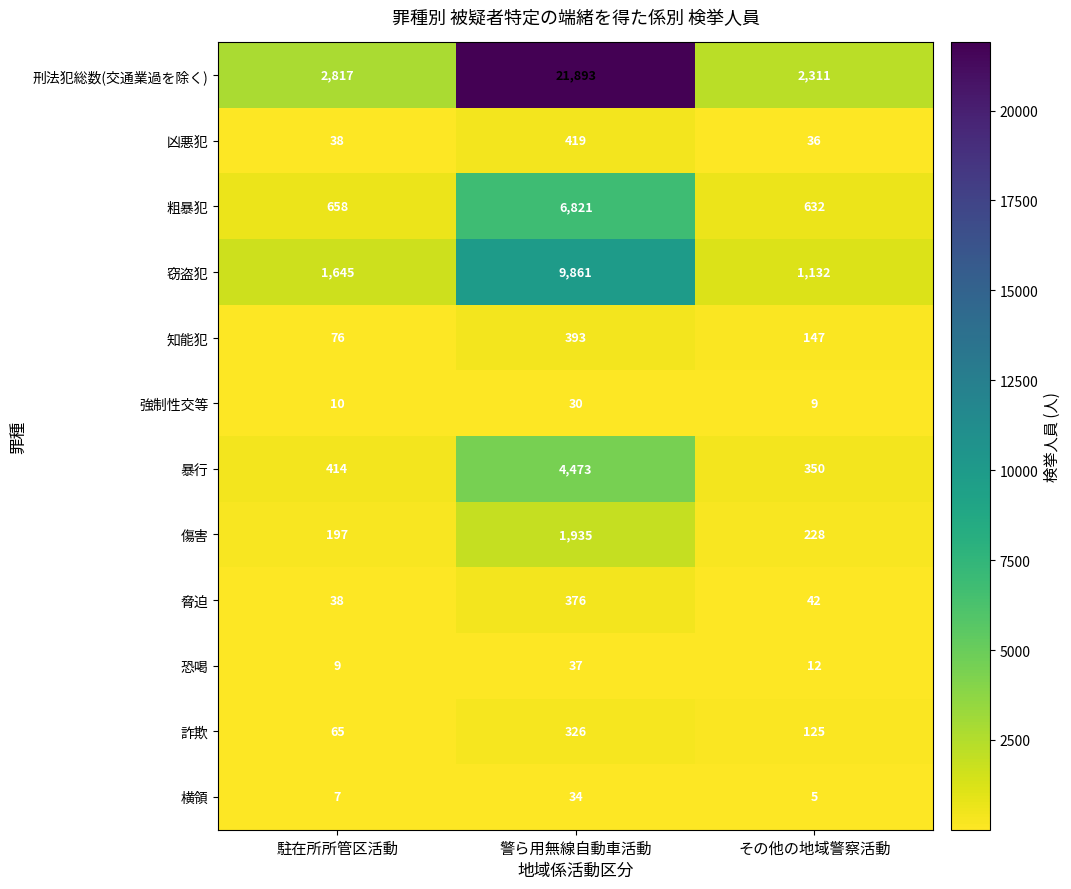

What is the total value across all series at 警ら用無線自動車活動?

46598